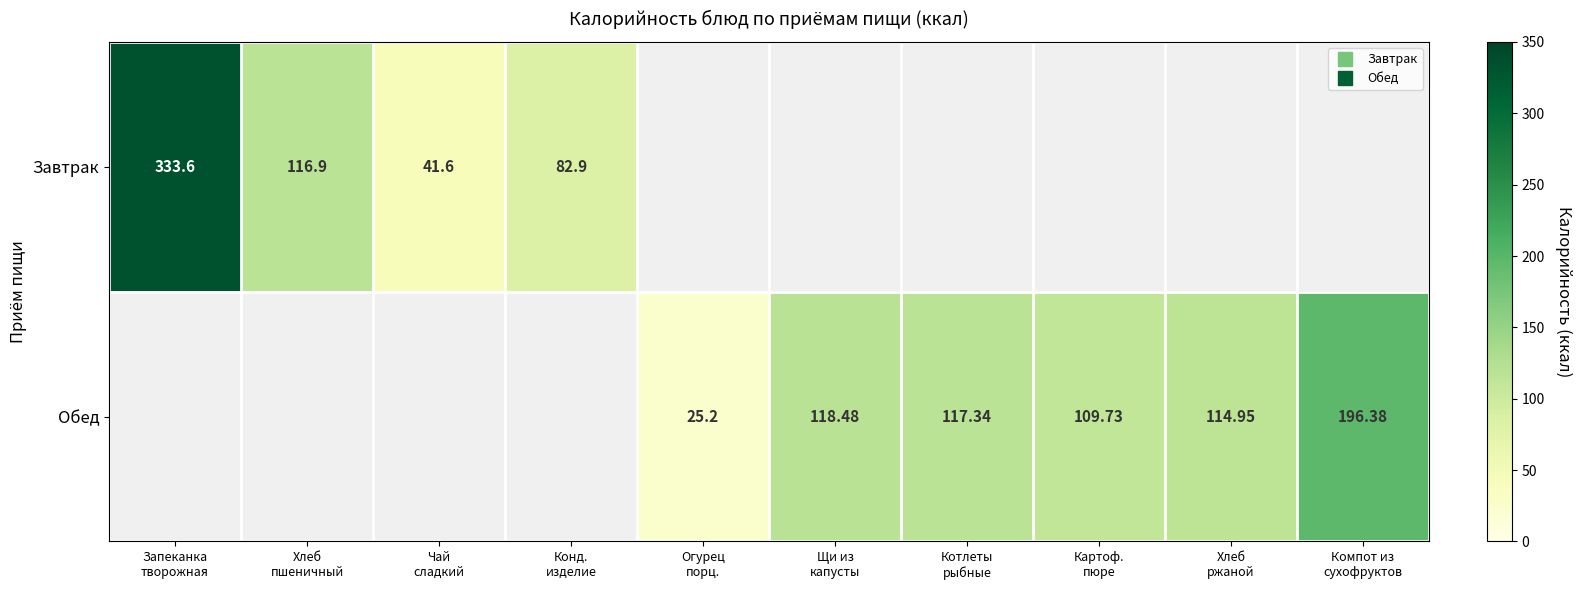

Rank the series by their average value, from highest to lowest.

Завтрак, Обед